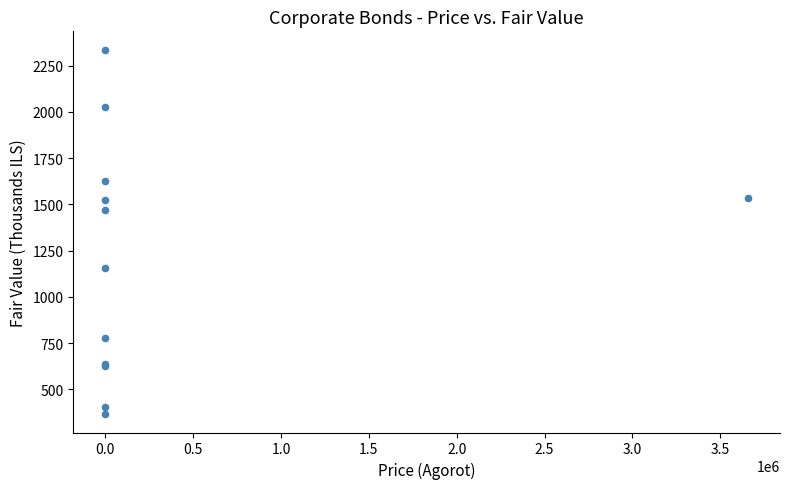

What Y value in the scatter plot is closest to 1351?

1471.2